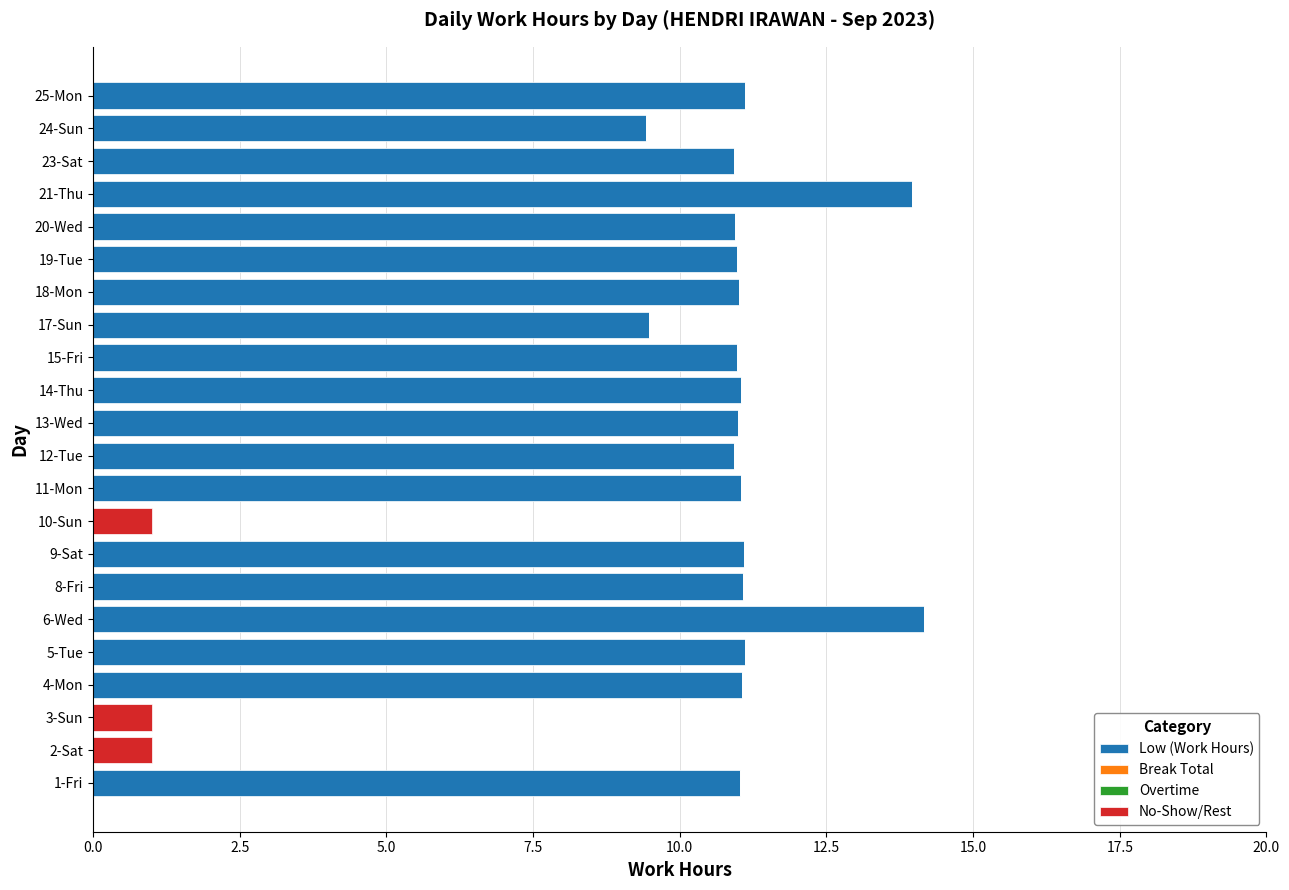

How many series are shown in this chart?

2